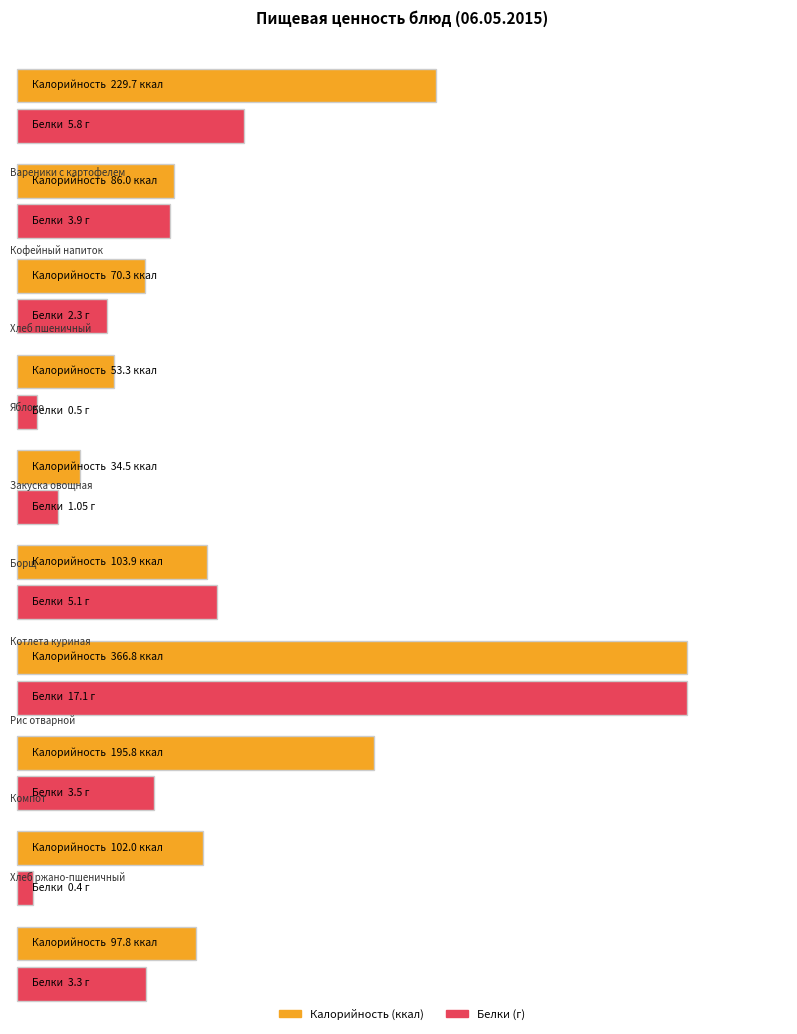

What is the difference between the highest and lowest values at Закуска овощная?

33.5